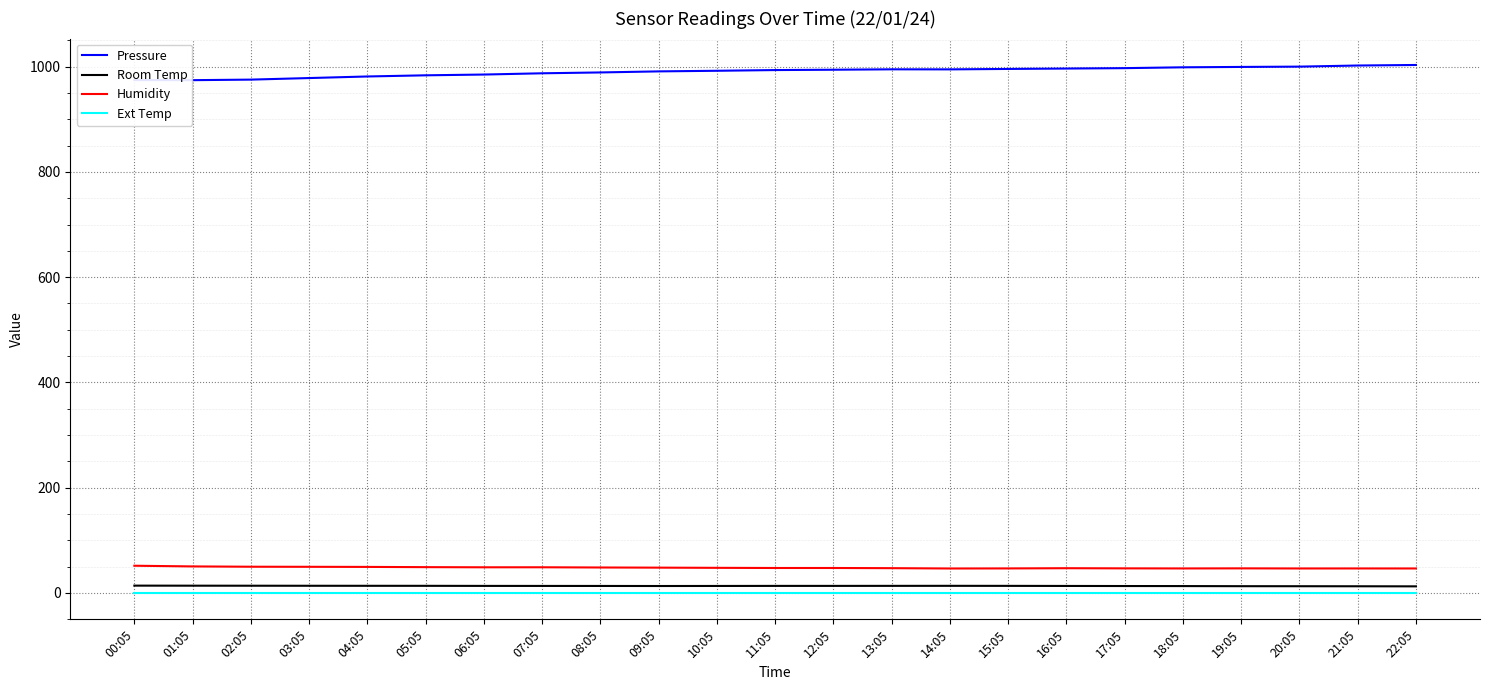

True or false: Room Temp and Pressure cross at least once.

False